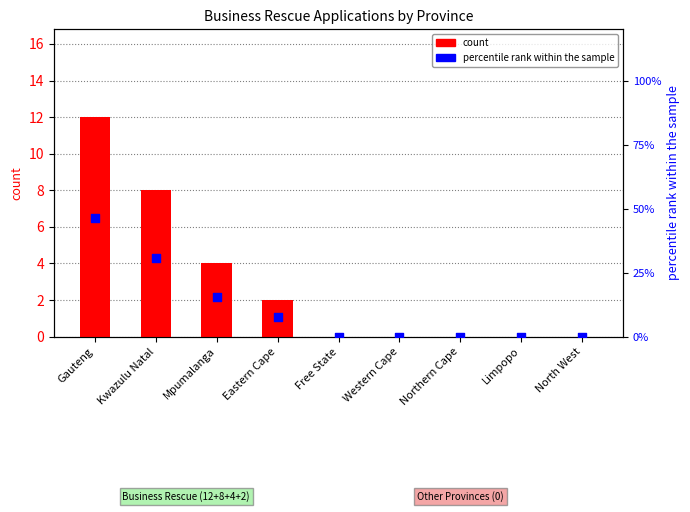

Which series has the largest Y range (max minus min)?

percentile rank within the sample